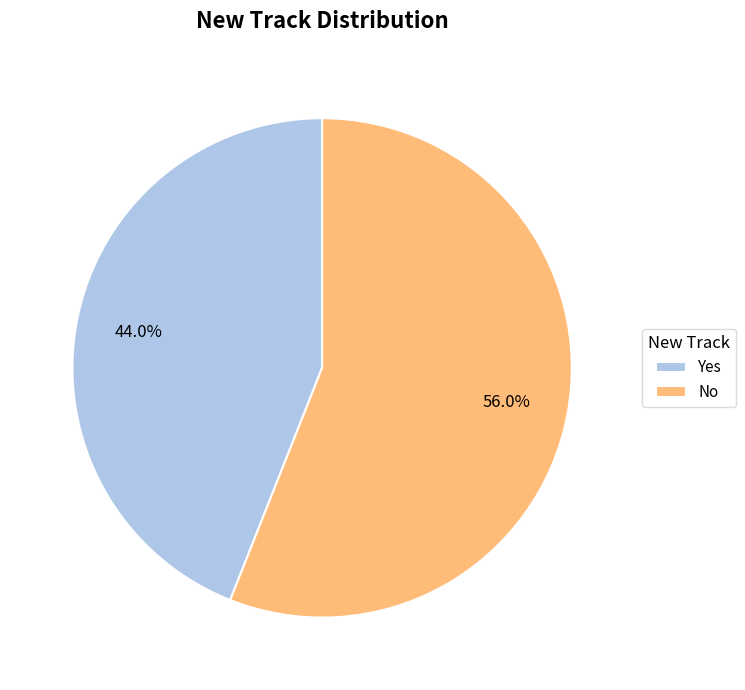

Which slice is the largest?

No